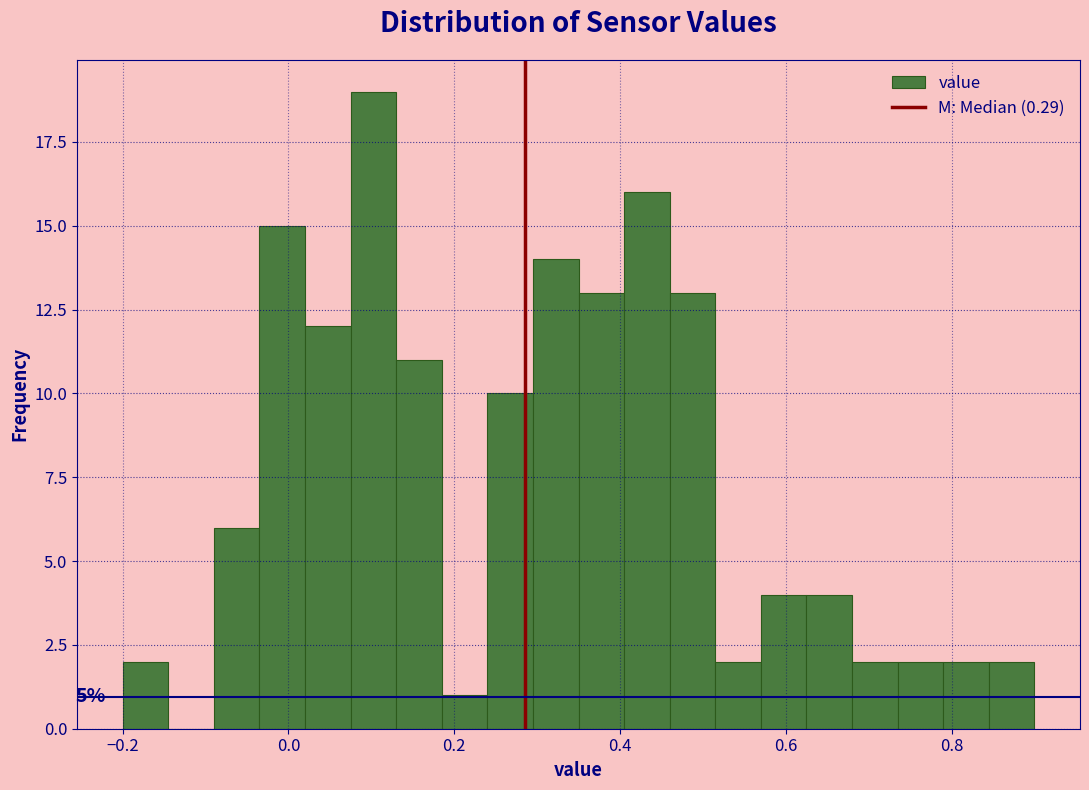

Read against the x-axis, roughly where is the centre of the tallest bar?

0.10